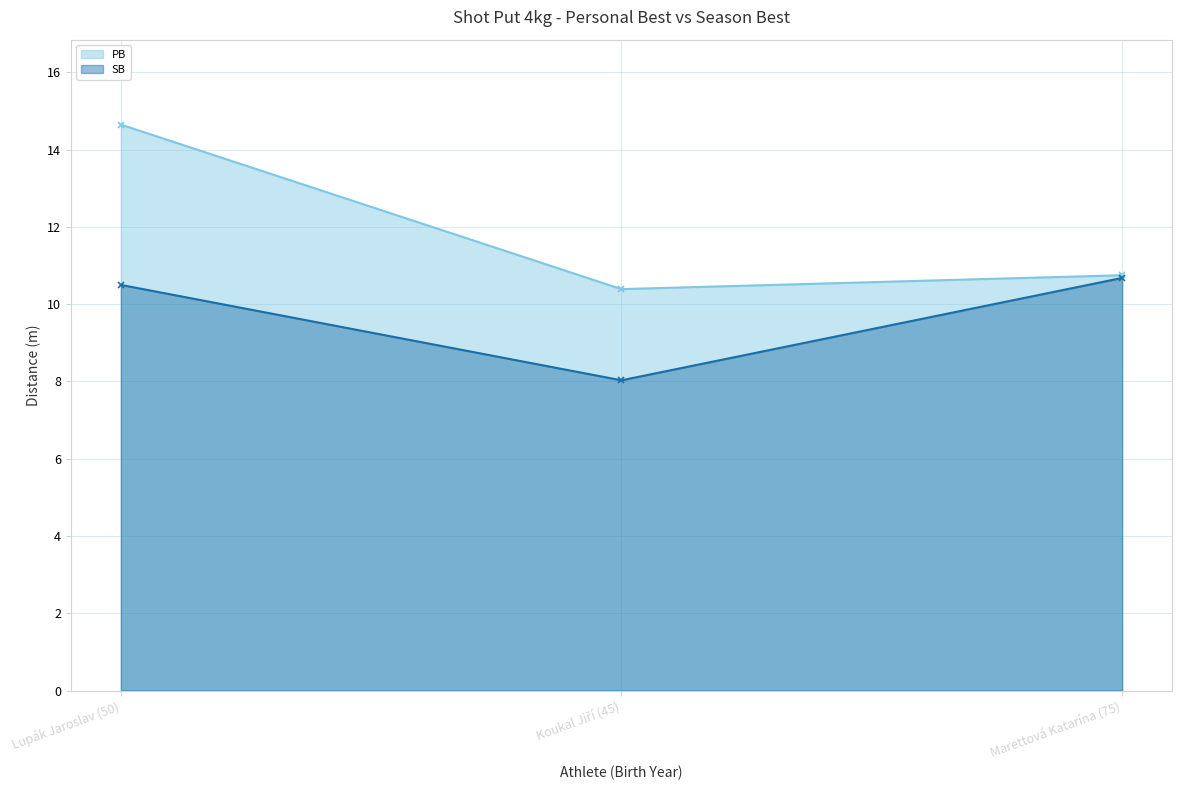

Reading right to left, extract all data points from this chart.

PB: Marettová Katarína (75)=10.8	Koukal Jiří (45)=10.4	Lupák Jaroslav (50)=14.7
SB: Marettová Katarína (75)=10.7	Koukal Jiří (45)=8.0	Lupák Jaroslav (50)=10.5